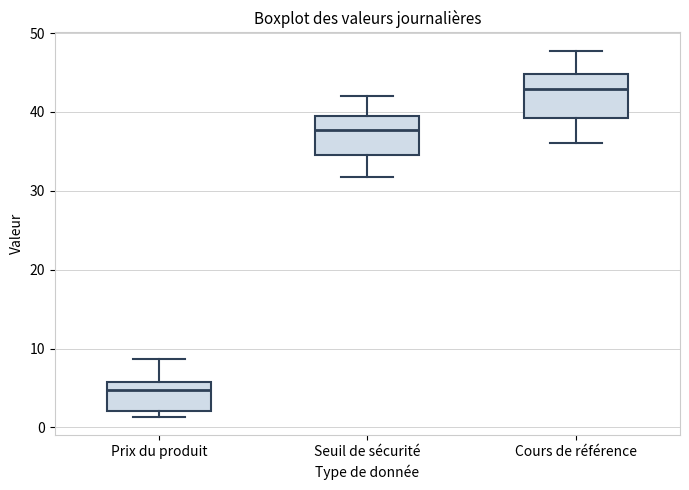

Which box has the lowest median line?

Prix du produit